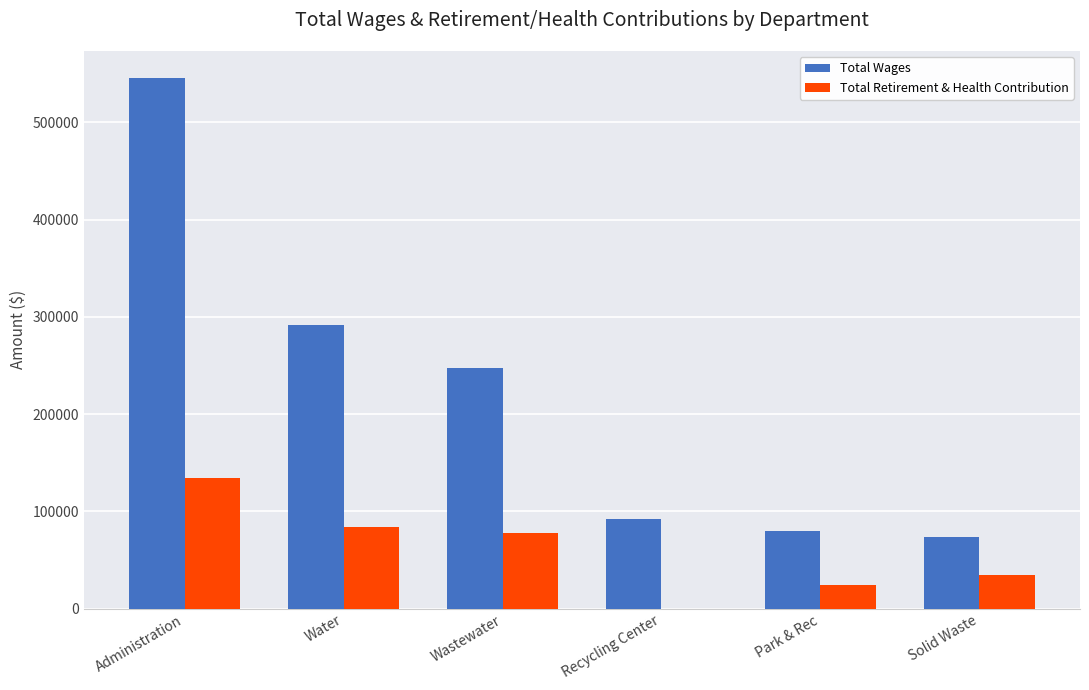

What is the sum of all Total Retirement & Health Contribution values?

355320